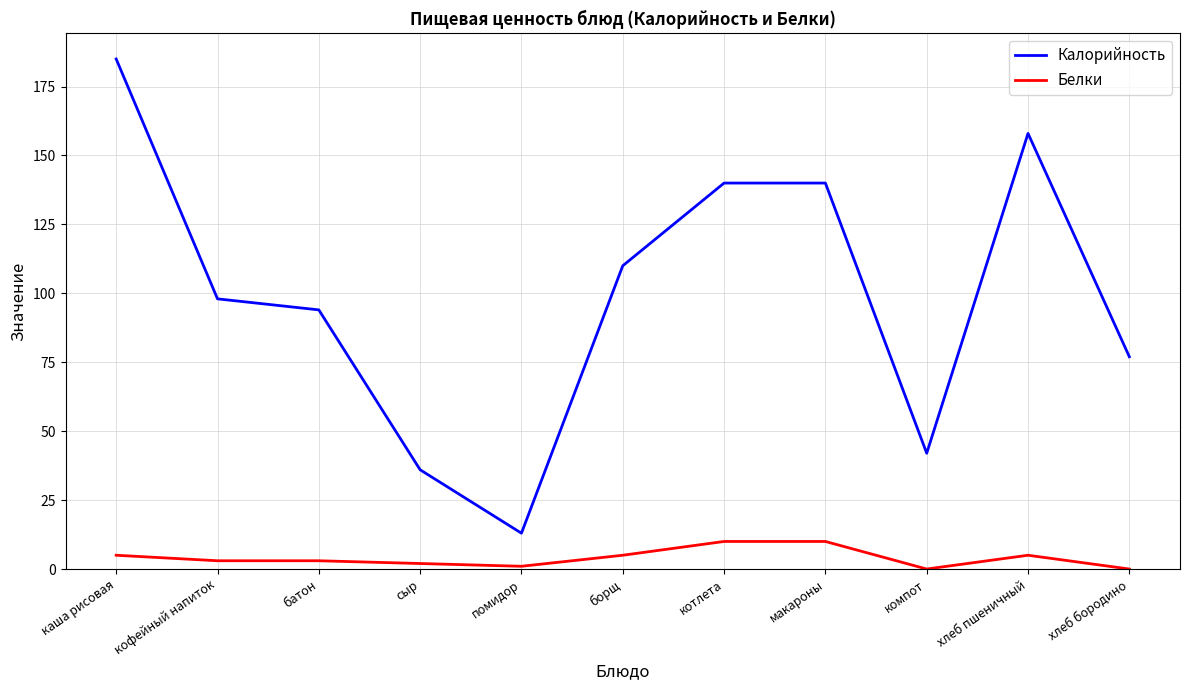

At which category does Калорийность reach its first local valley?

помидор